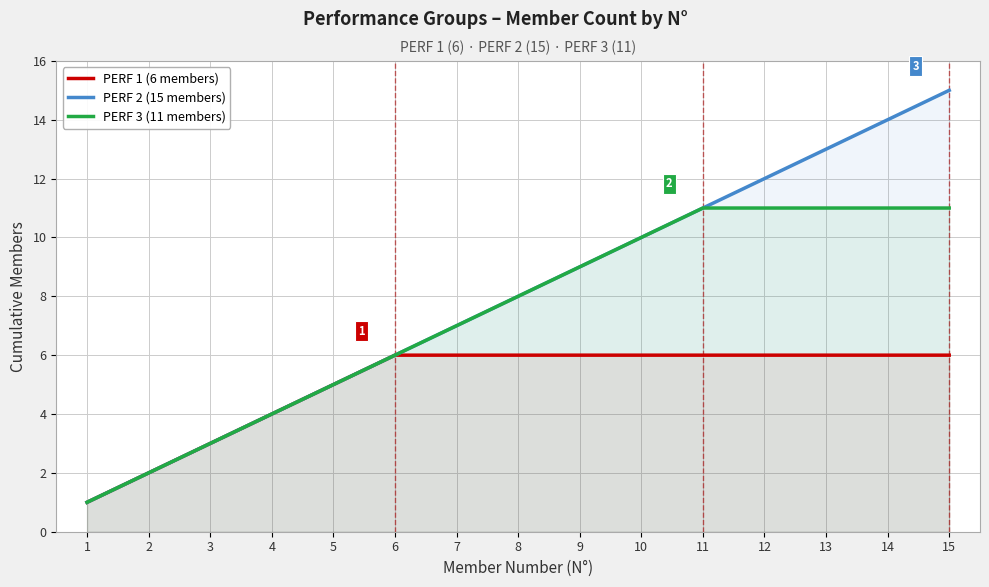

True or false: PERF 1 (6 members) has a value of 6 at 6.

True